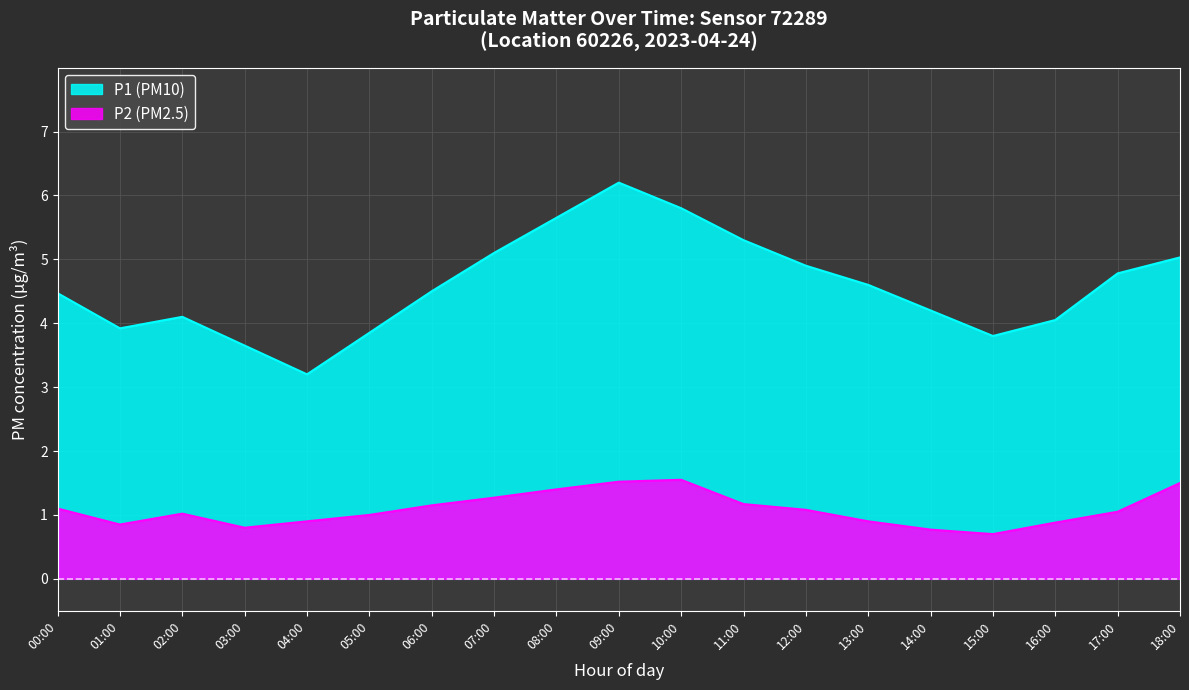

Is it true that P1 equals 5.0 at 04:00?

False